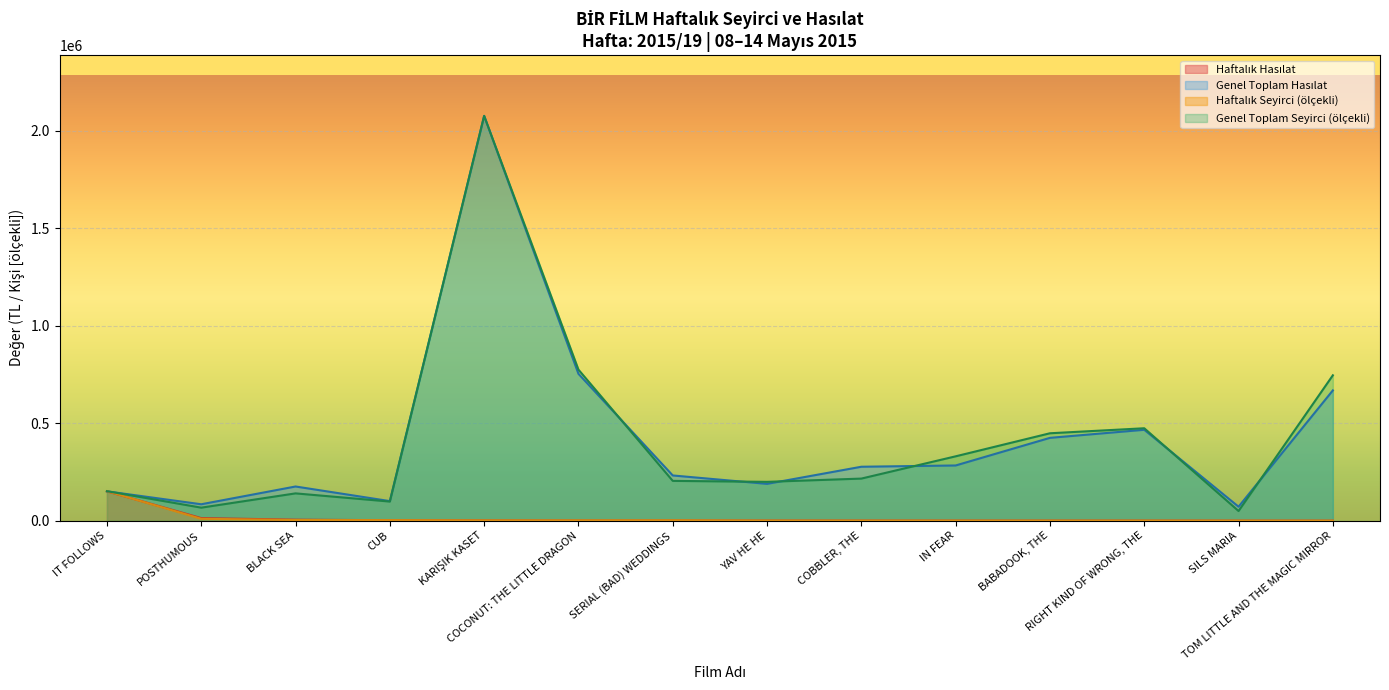

At SILS MARIA, list the series in order from largest to smallest.

Genel Toplam Hasılat, Genel Toplam Seyirci, Haftalık Seyirci, Haftalık Hasılat